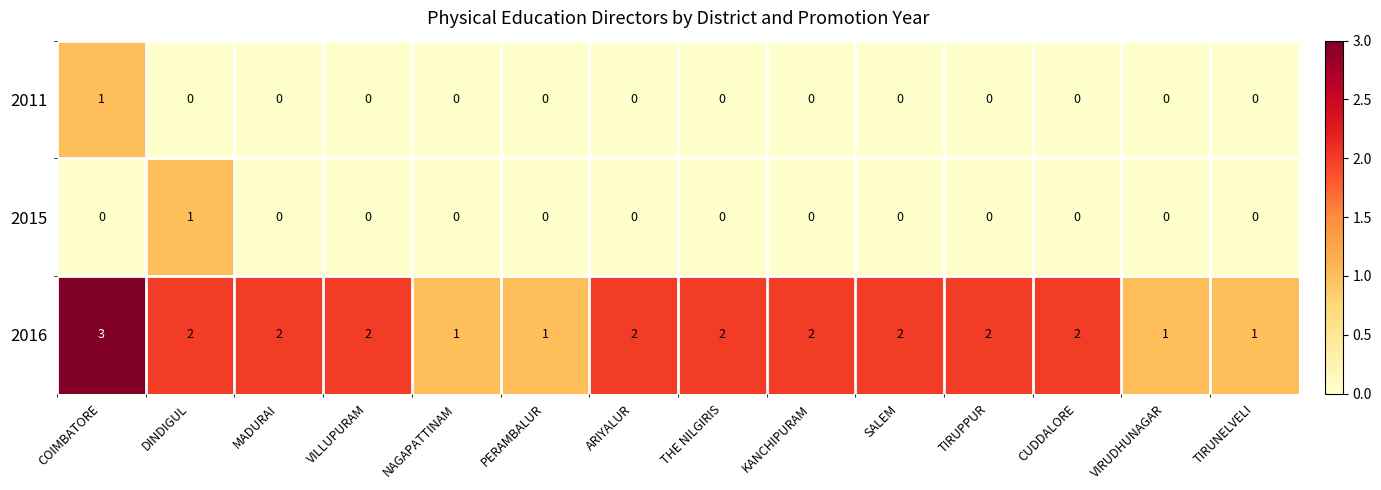

At which label does 2016 first exceed 2?

COIMBATORE